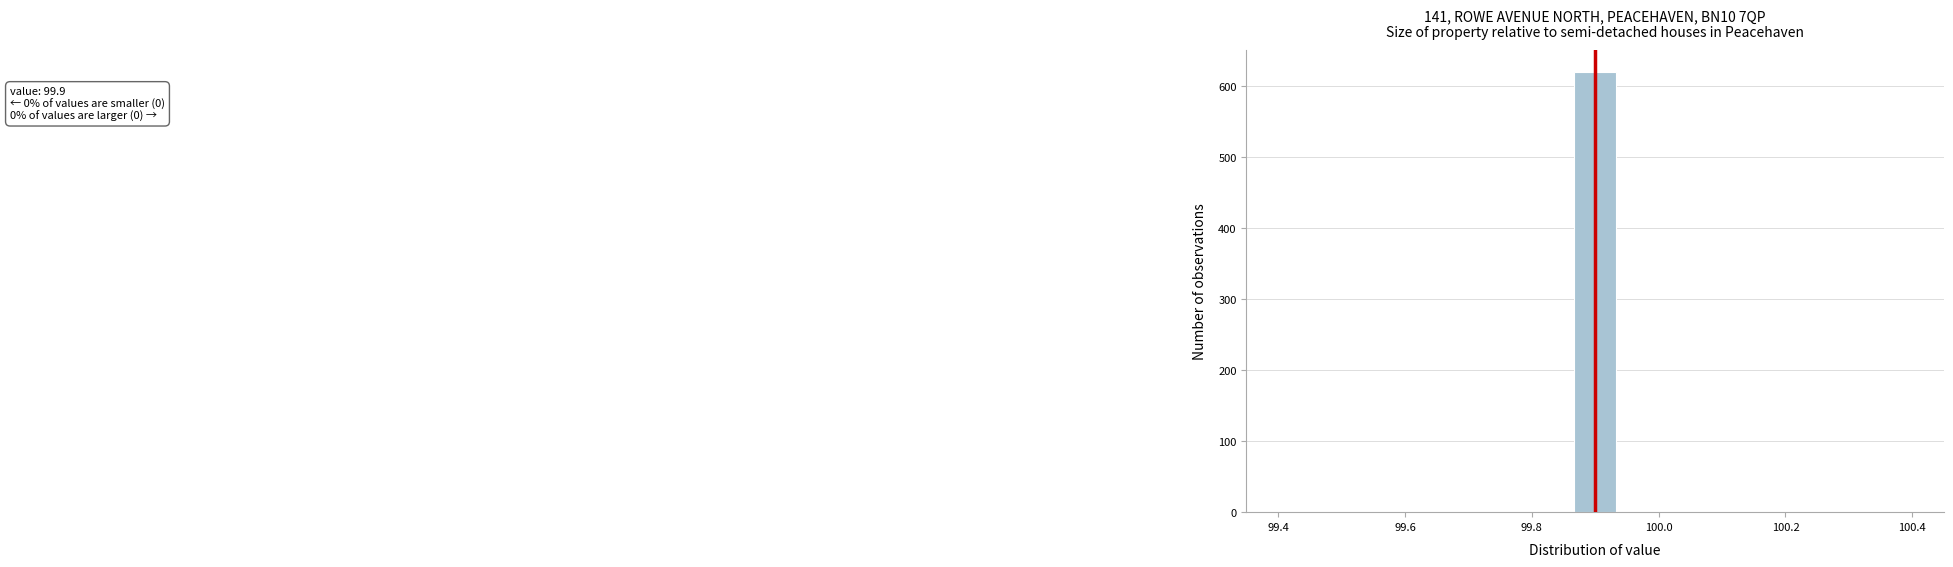

Around what value on the x-axis is the tallest bar? Give the approximate position of its centre, as read against the axis.

99.90